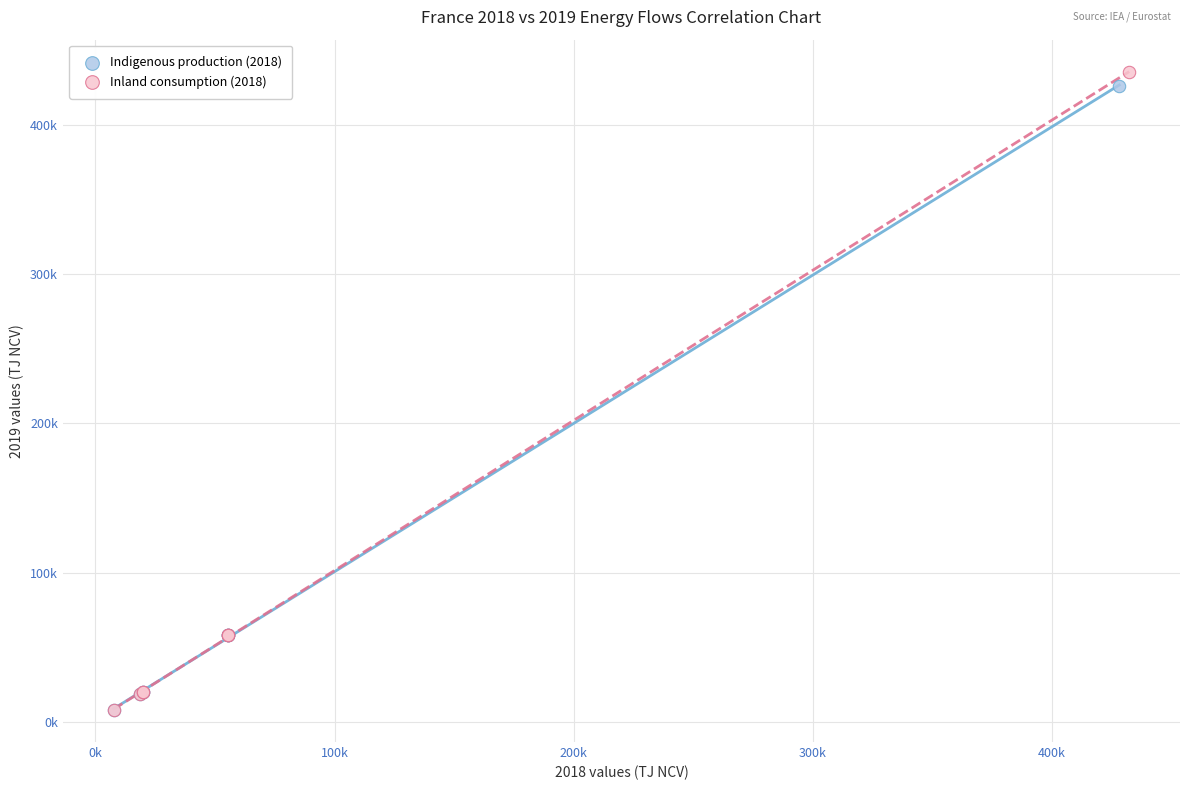

What are all the series names shown in the legend?

Indigenous production (2018), Inland consumption (2018)